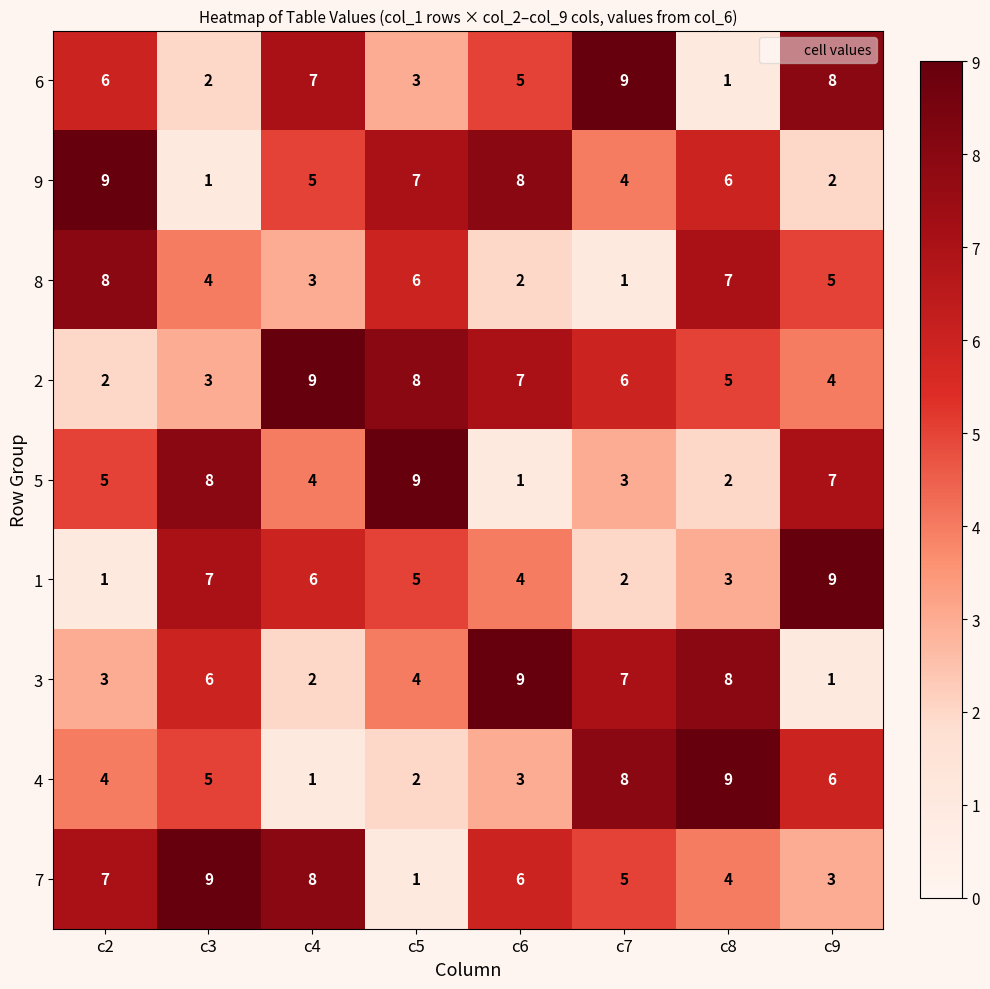

What is the difference between the 2 values at c5 and c8?

3